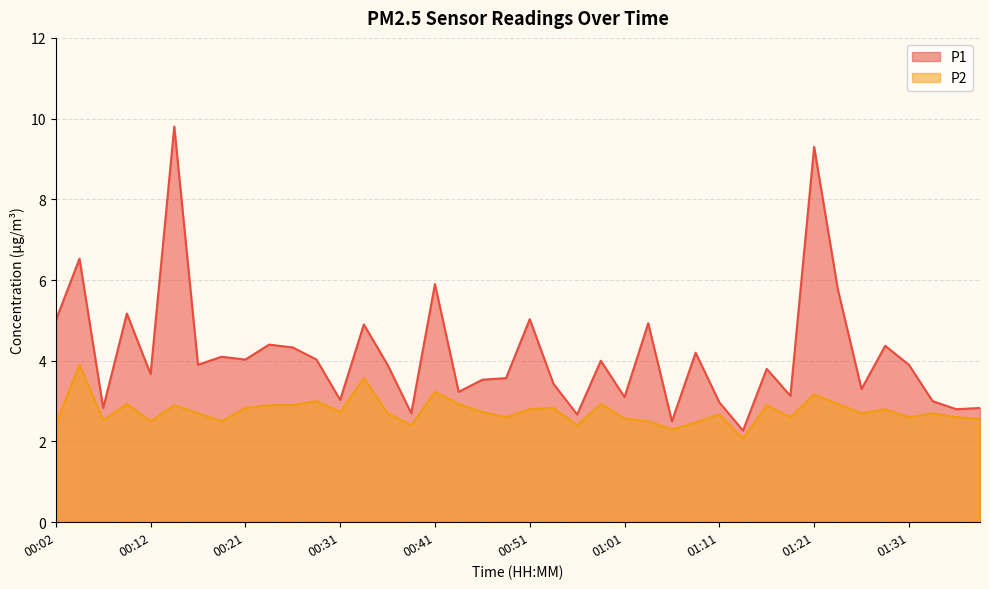

The value of P2 at 01:14 is 2.1. True or false?

True